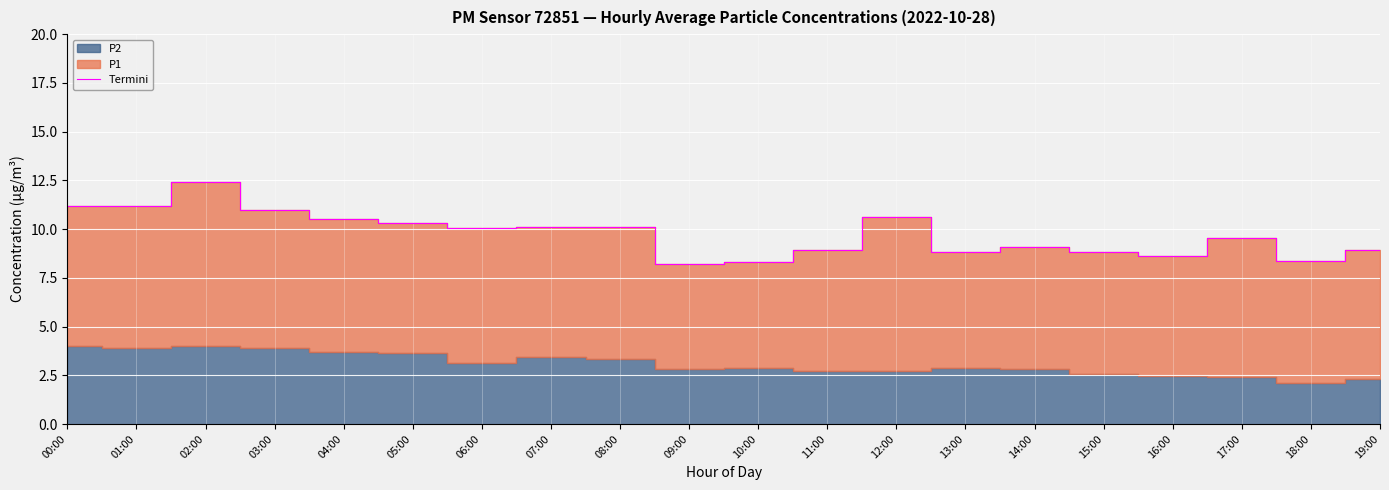

Between 02:00 and 16:00, which is larger?

02:00